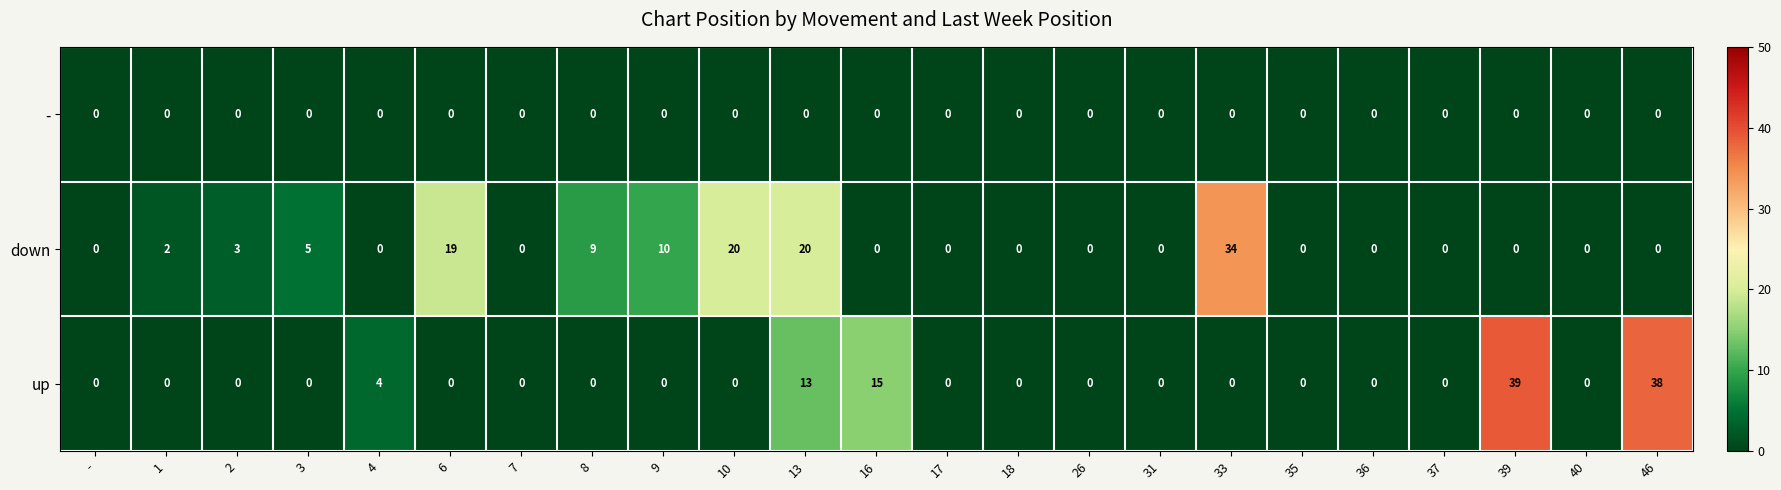

Which series has the largest total across all categories?

down